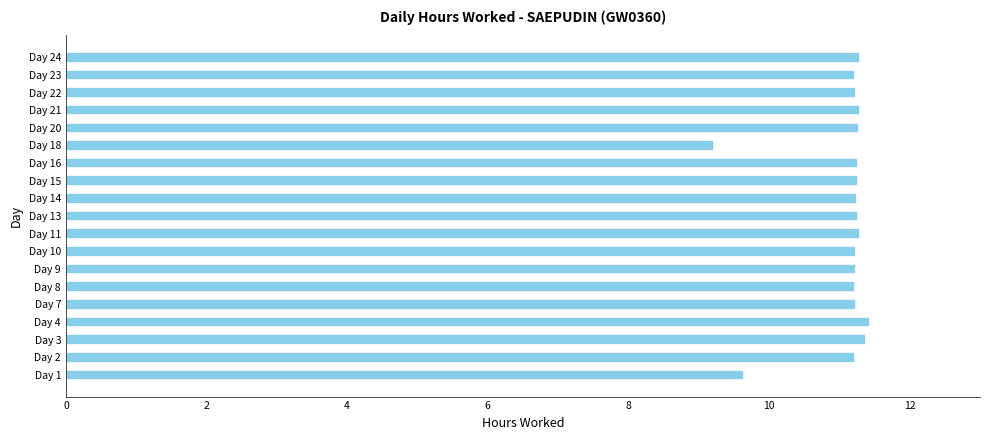

What is the smallest value displayed?

9.2